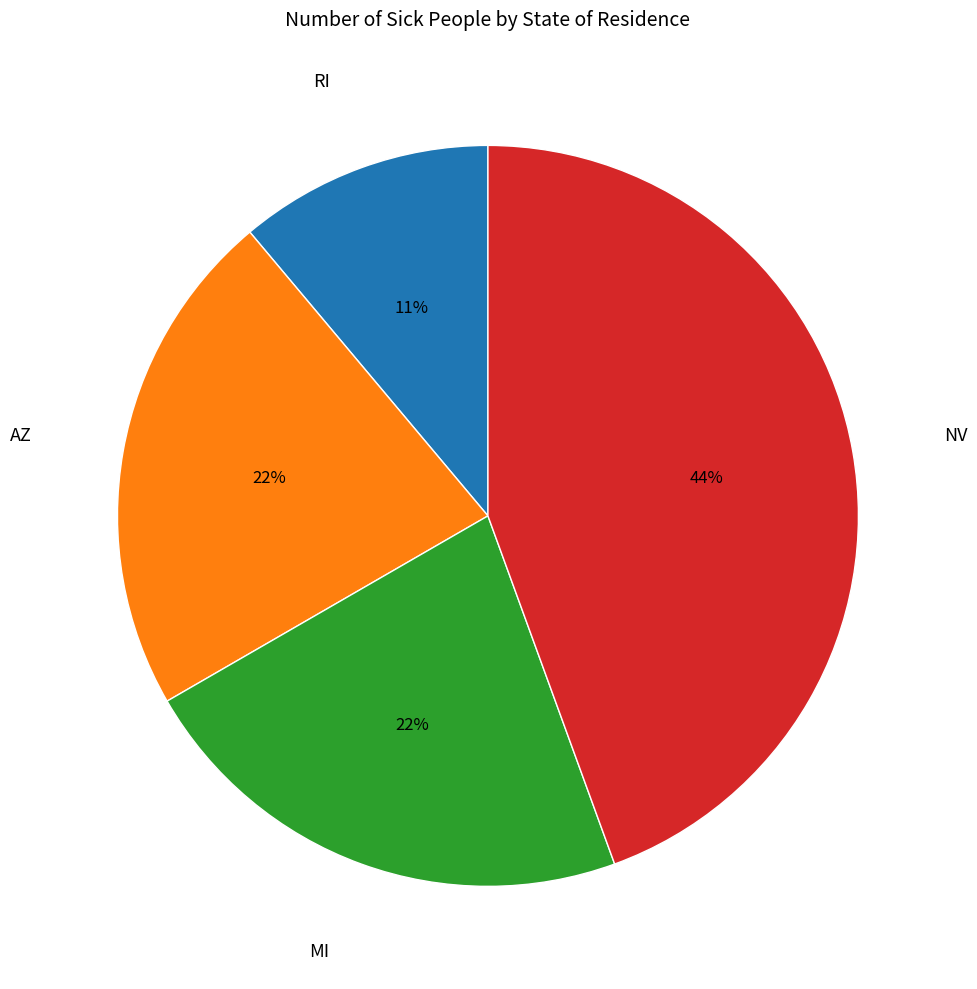

True or false: AZ accounts for 22% of the total.

True